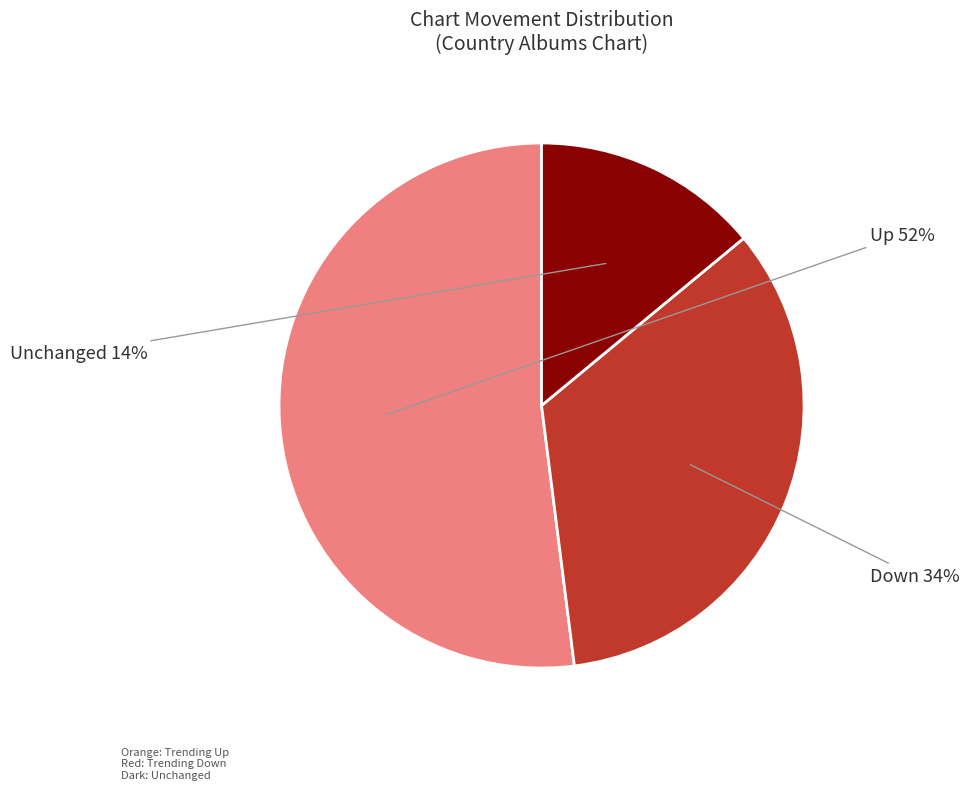

To the nearest percent, what is the difference between the largest and smallest slice percentages?

38%